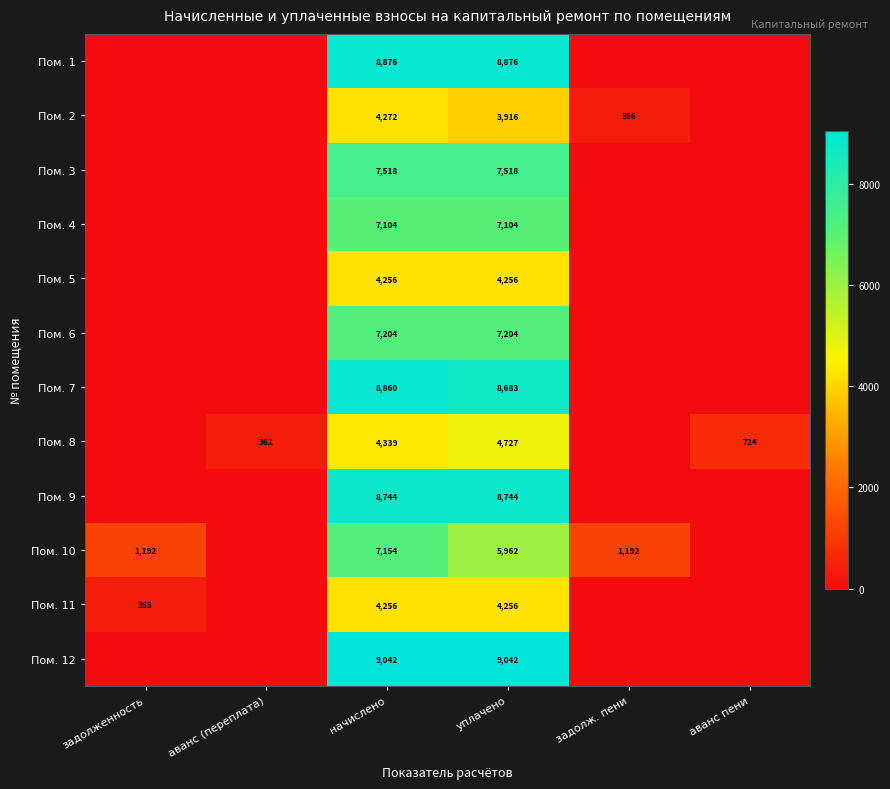

Is it true that Пом. 1 equals 13550 at начислено?

False